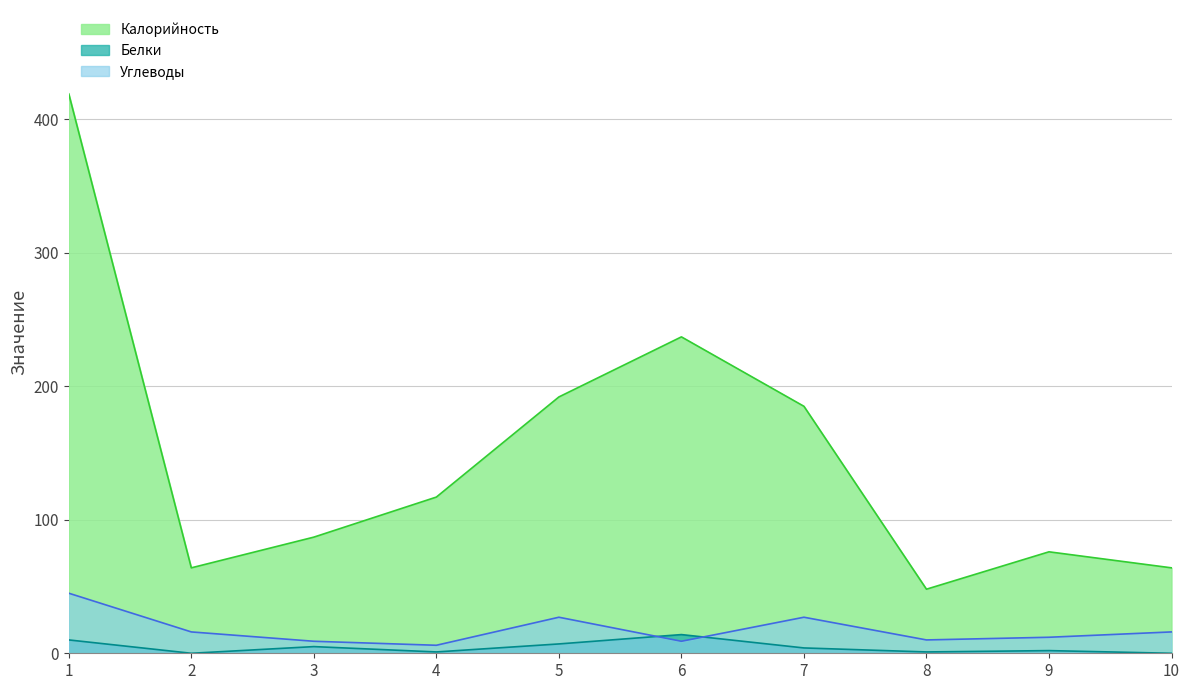

How many distinct data groups are displayed?

3